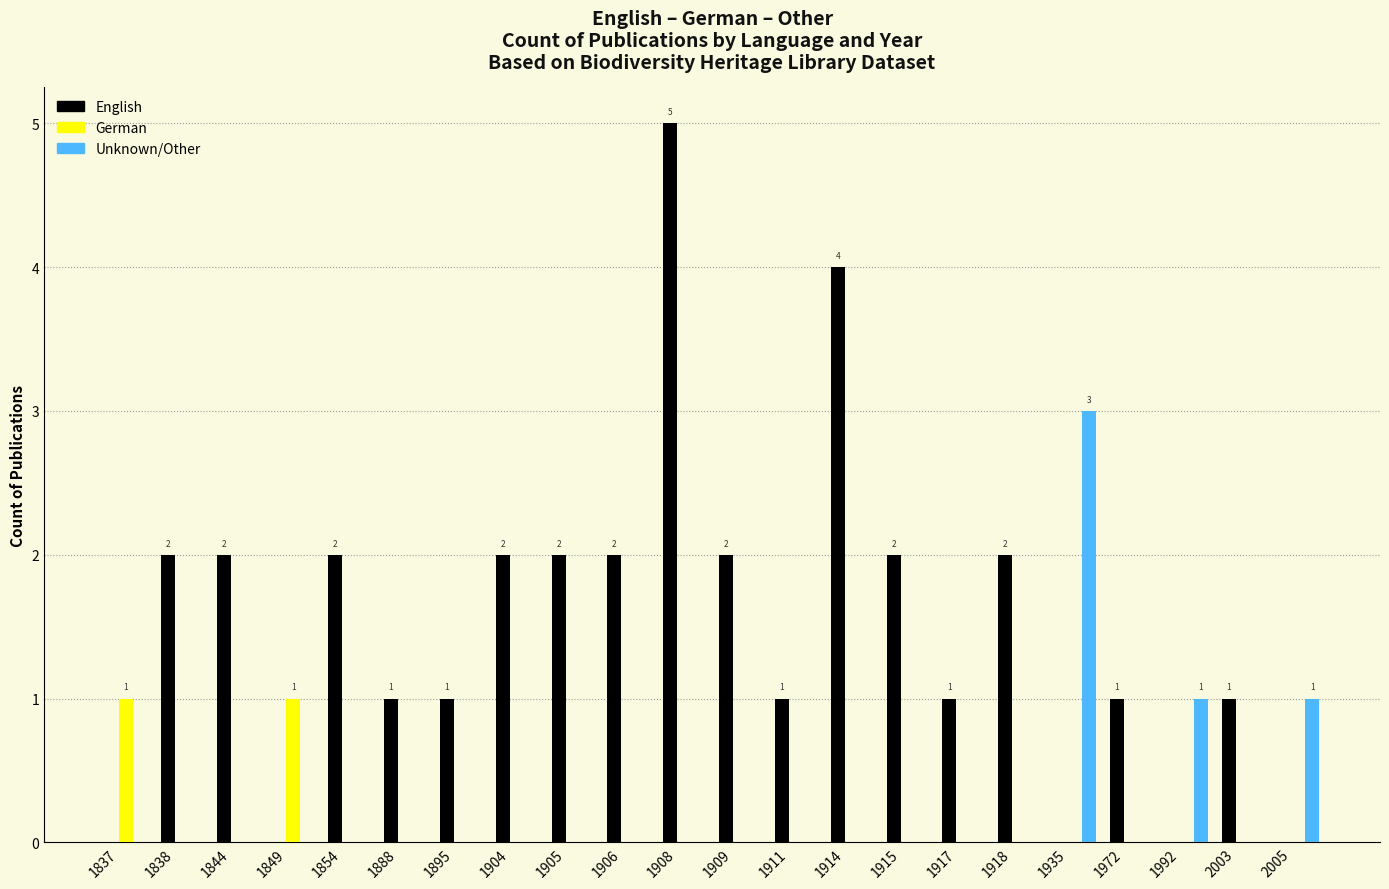

At which label does Unknown/Other reach its peak?

1935